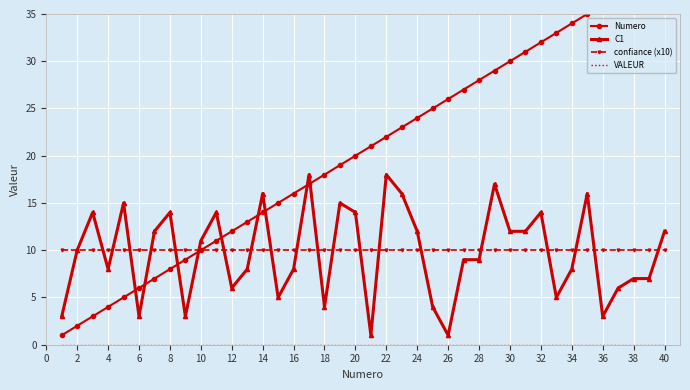

True or false: VALEUR and confiance (x10) cross at least once.

False